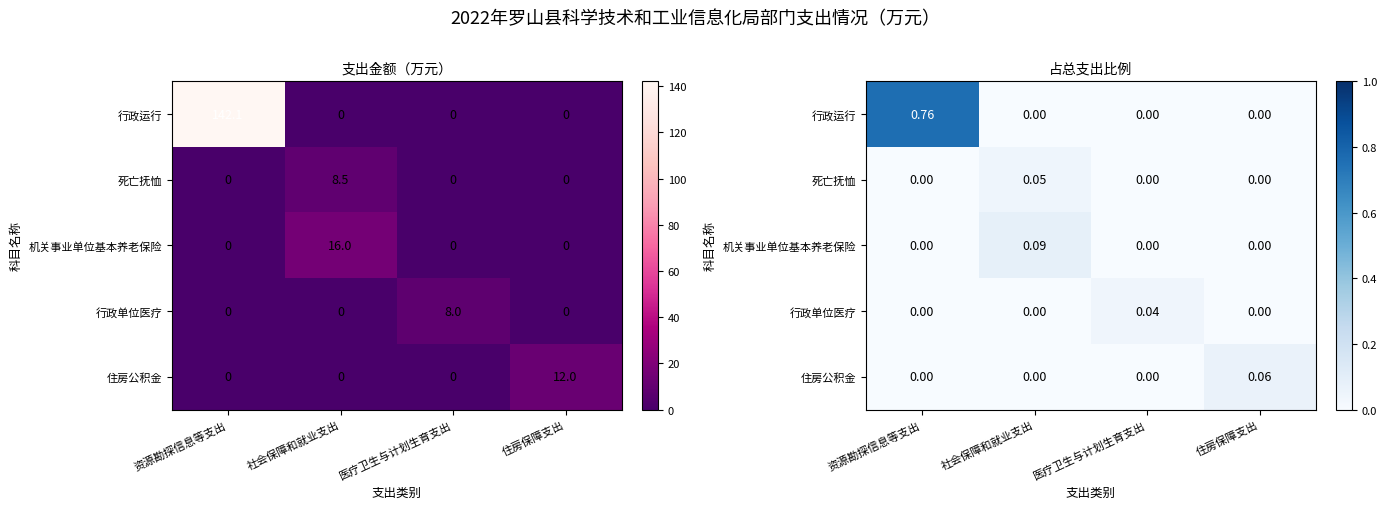

Which series changed the most between 资源勘探信息等支出 and 社会保障和就业支出?

行政运行